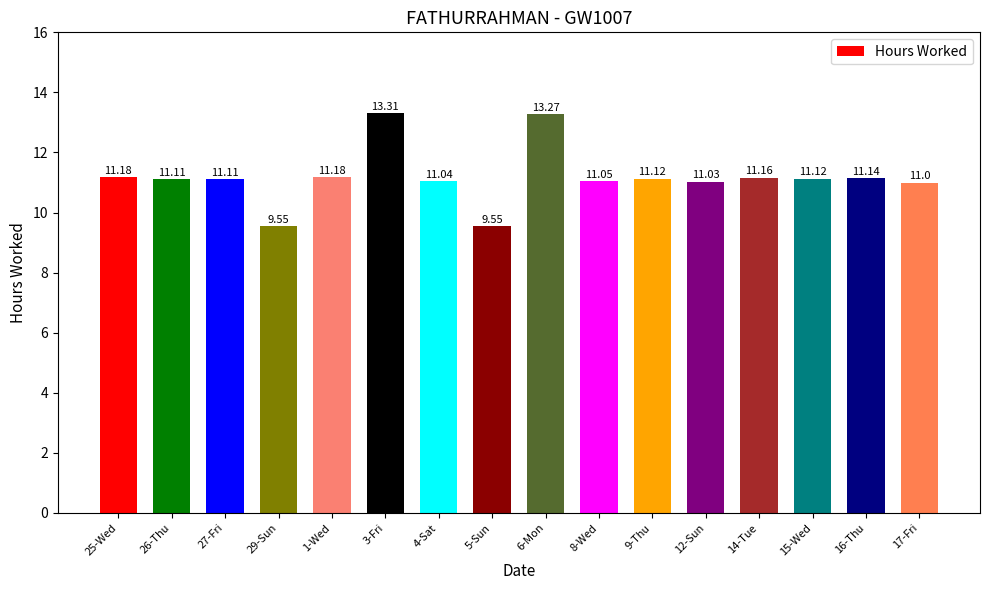

What is the label of the 10th bar from the left?

8-Wed